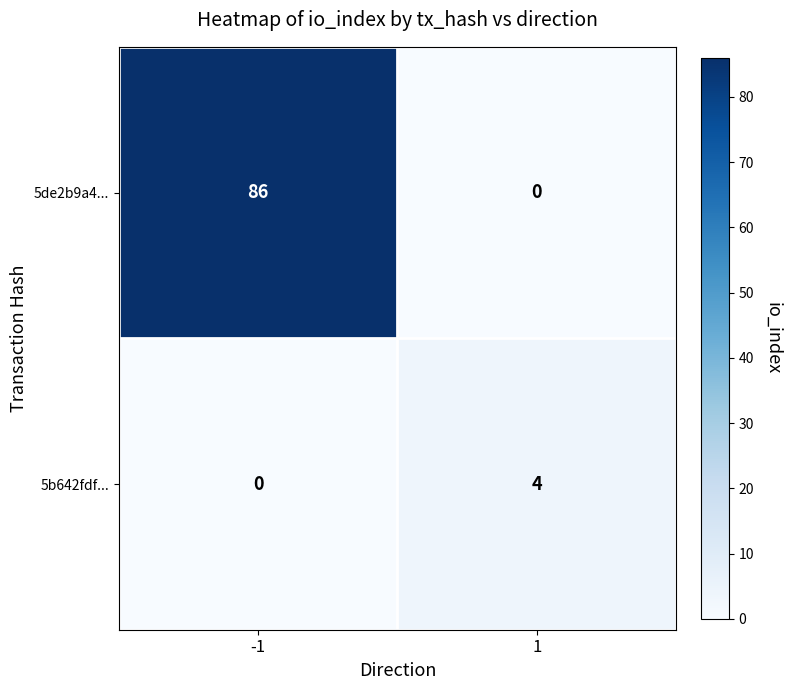

Reading right to left, list all the values displayed in this chart.

5de2b9a4...: 0	86
5b642fdf...: 4	0